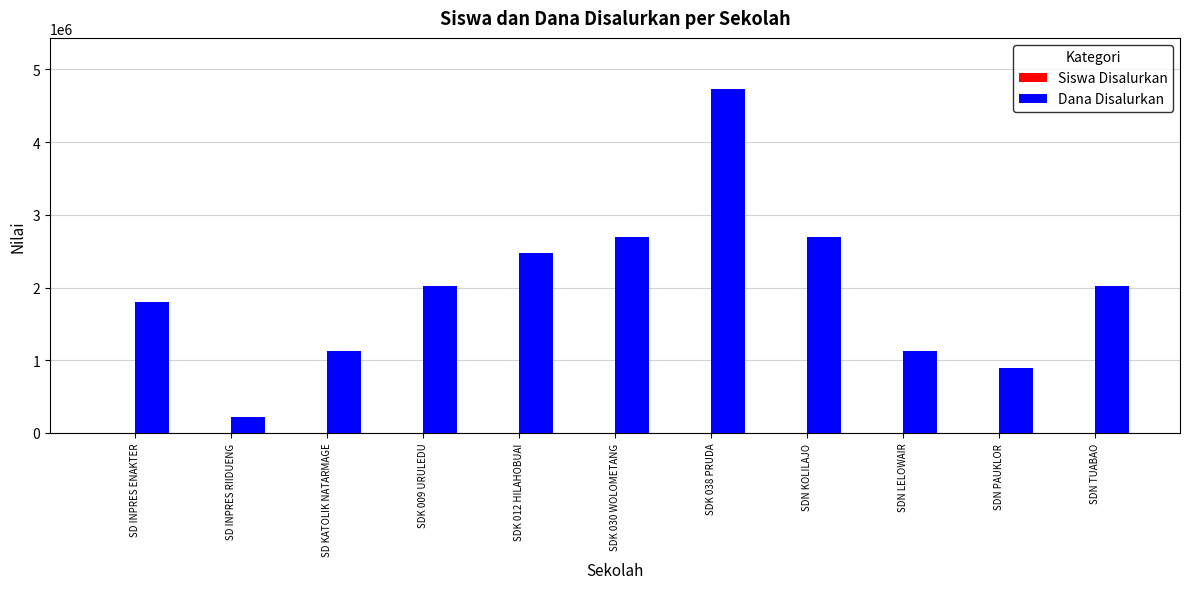

What is the sum of all Dana Disalurkan values?

21825000